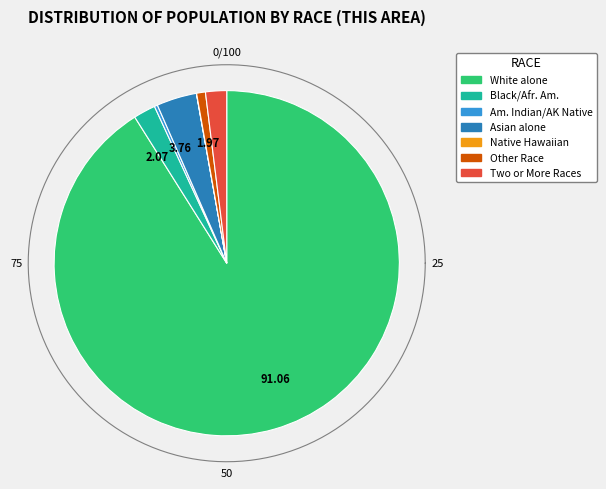

Rank the categories by value from highest to lowest.

White alone, Asian alone, Black or African American alone, Two or More Races, Some Other Race alone, American Indian and Alaska Native, Native Hawaiian and Other Pacific